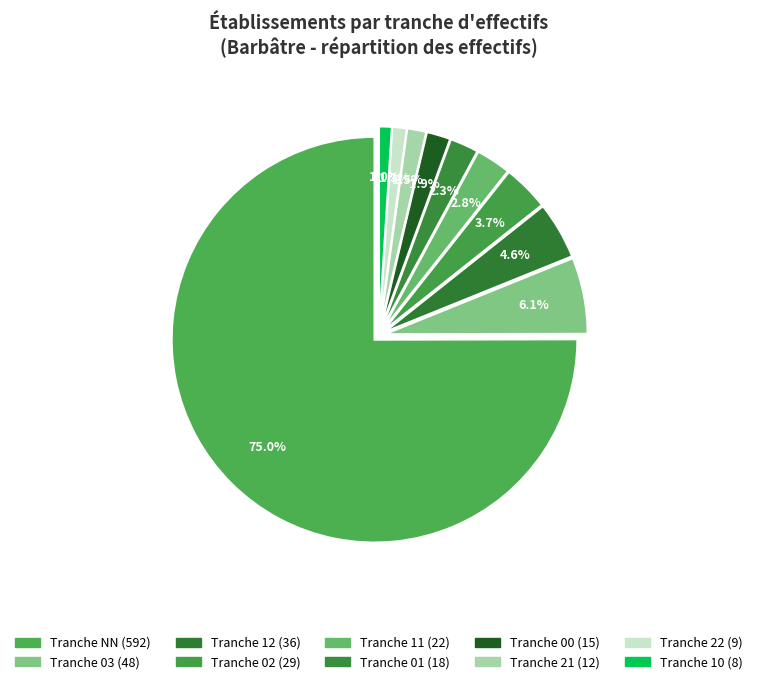

Count the number of slices in the pie.

10